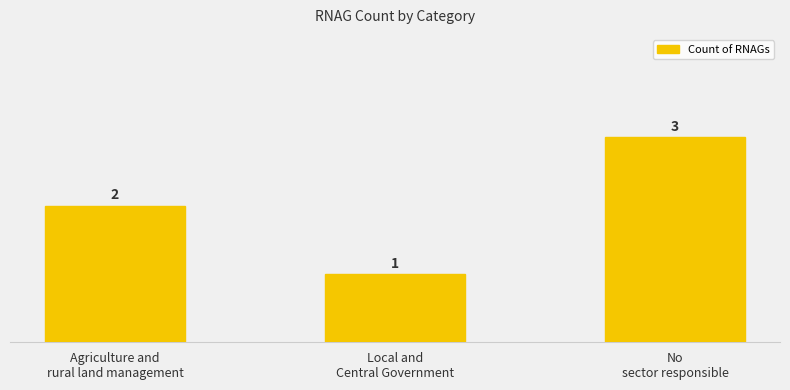

Count the number of categories in the chart.

3